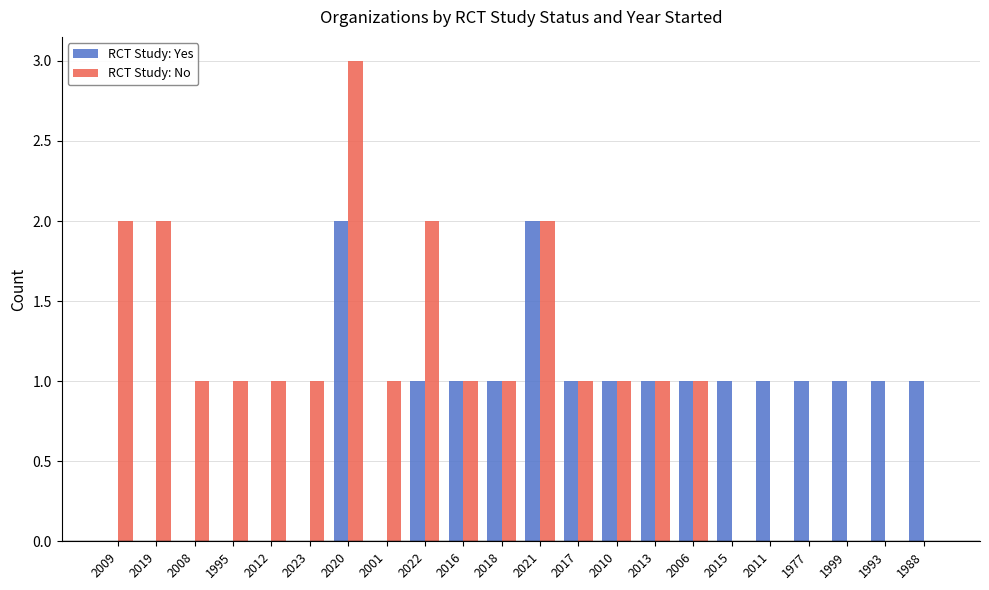

How many groups of bars are there?

22